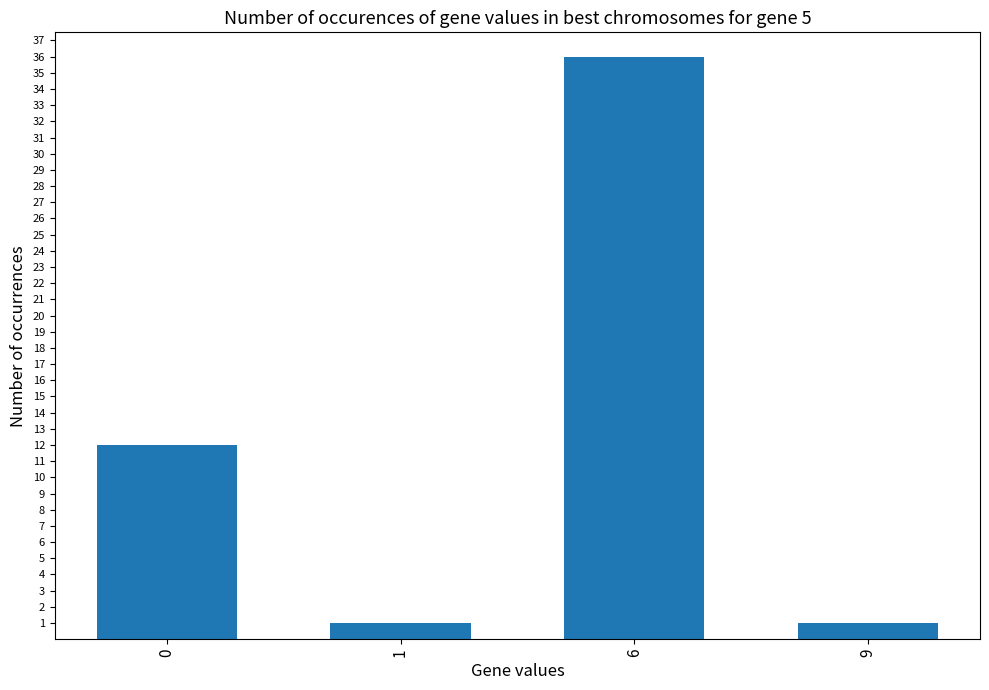

Is it true that the value at 0 is 20?

False